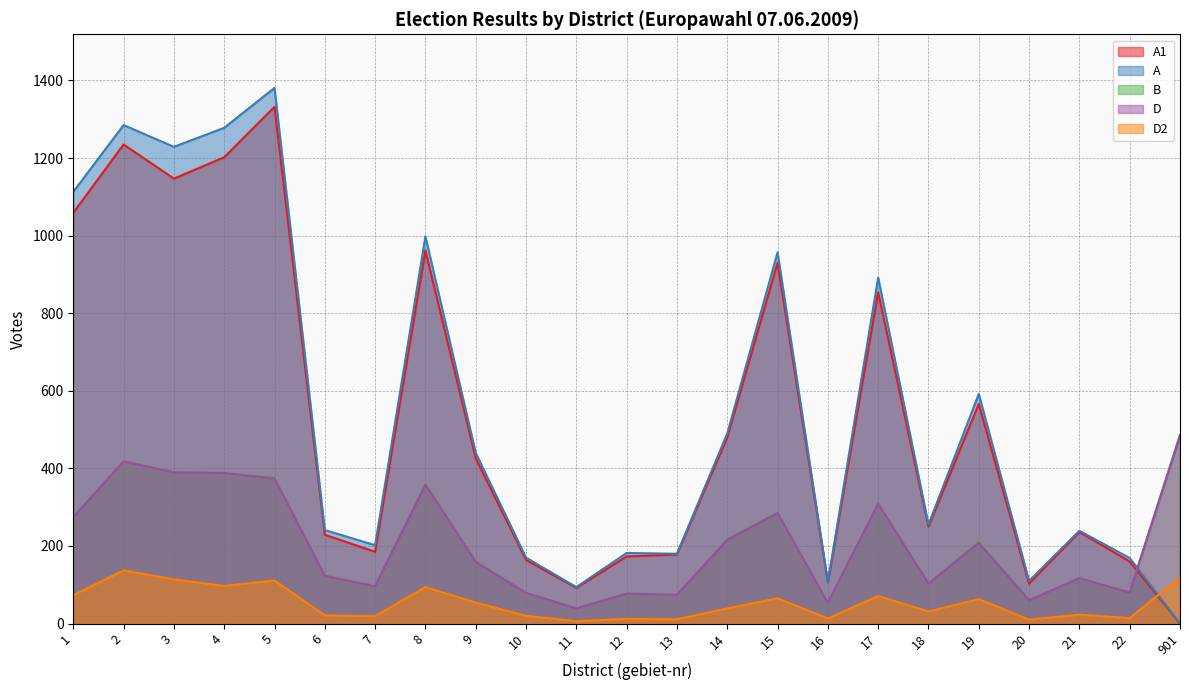

What are all the series names shown in the legend?

A1, A, B, D, D2